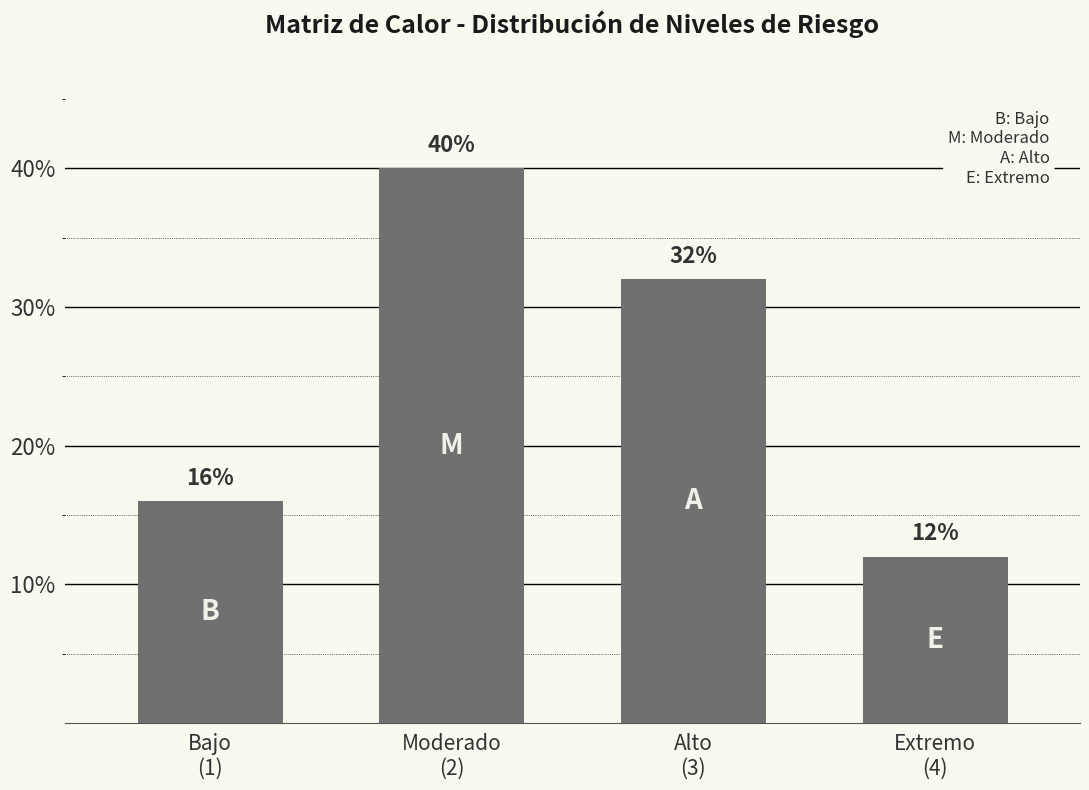

What is the sum of the values at Alto
(3) and Extremo
(4)?

44